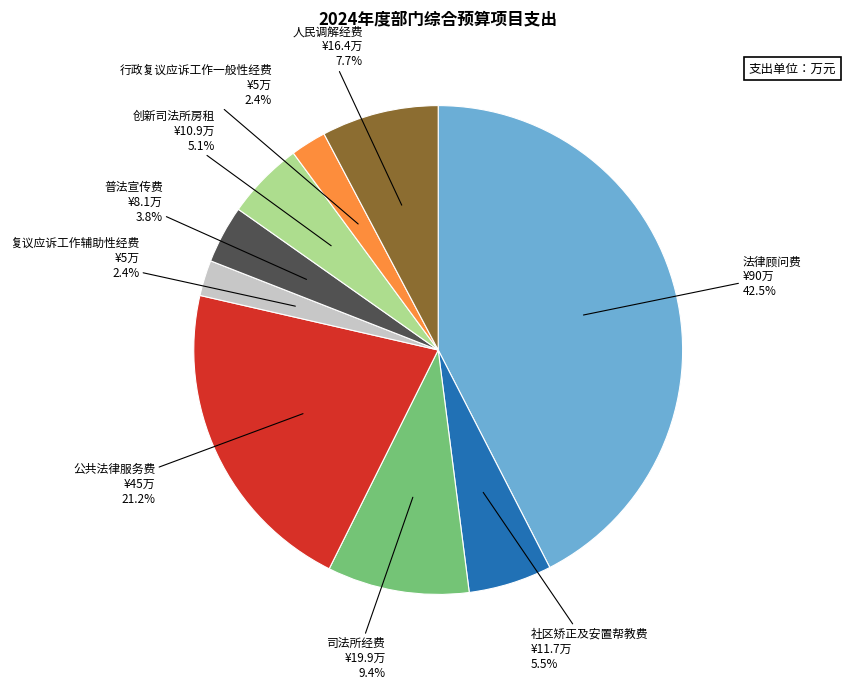

Is there any slice that represents more than half of the pie?

No